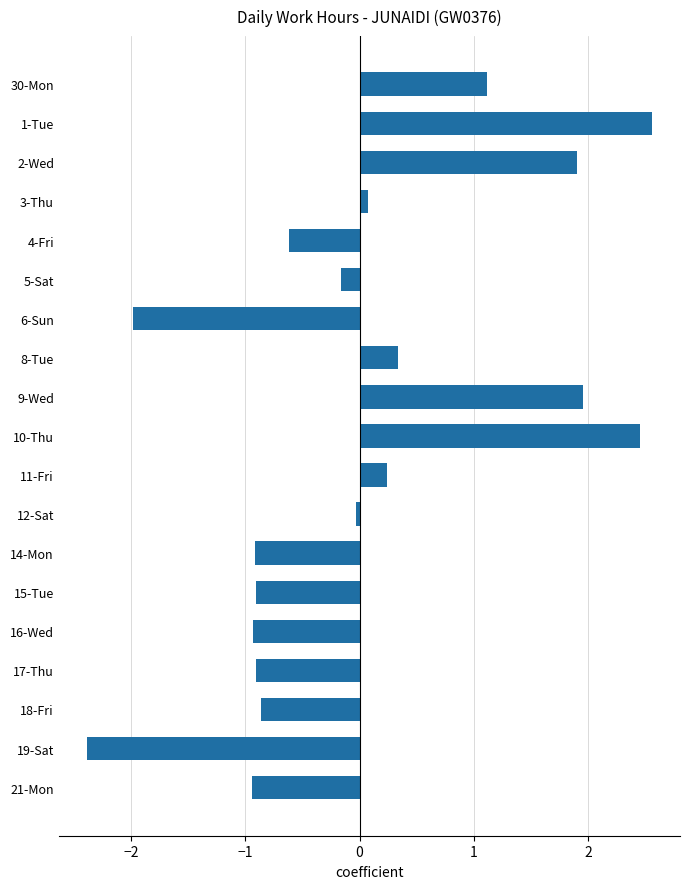

What is the value of the 6th bar from the top?

-0.2